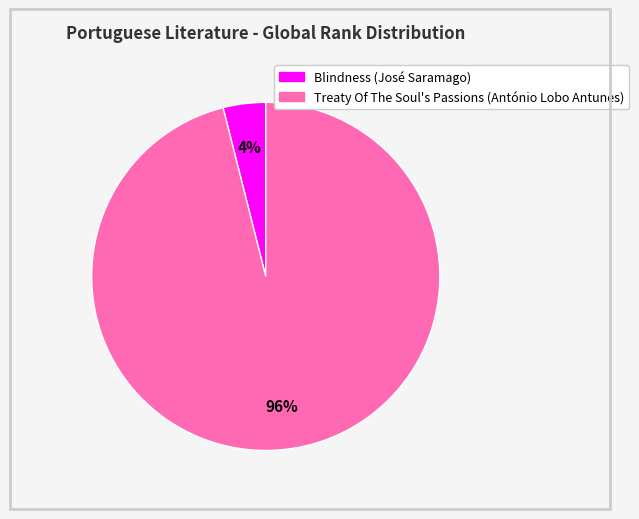

Which category has the smallest portion of the pie?

Blindness (José Saramago)